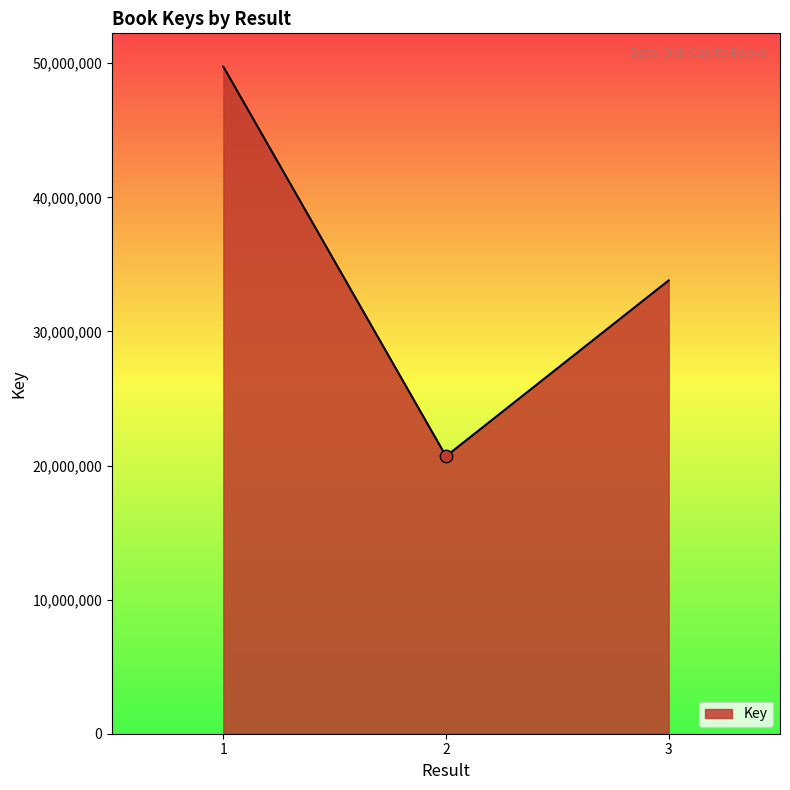

Approximately how many times larger is the value at 3 compared to 1?

0.7